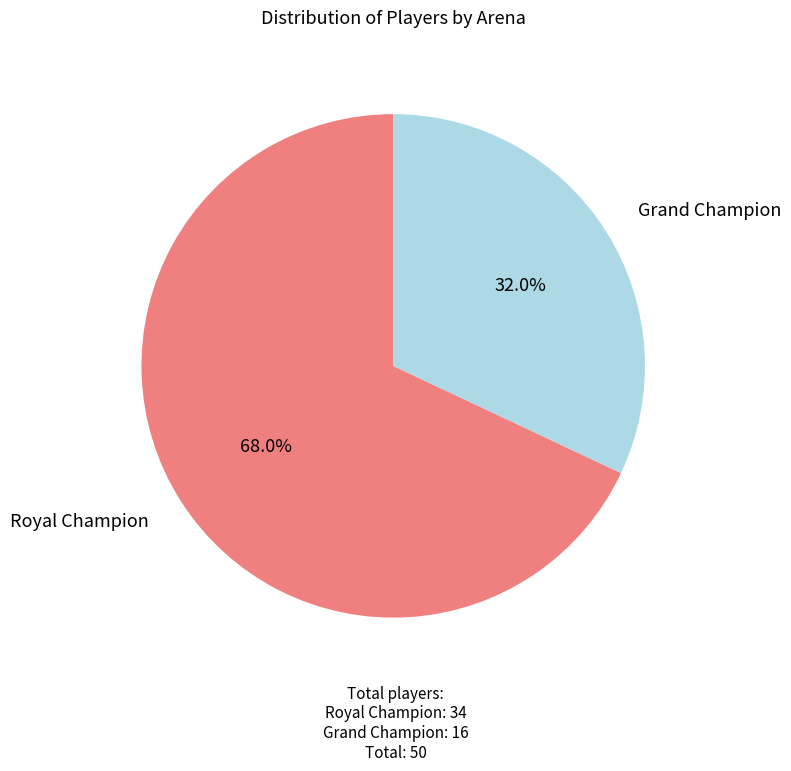

Is there a majority slice in this chart?

Yes